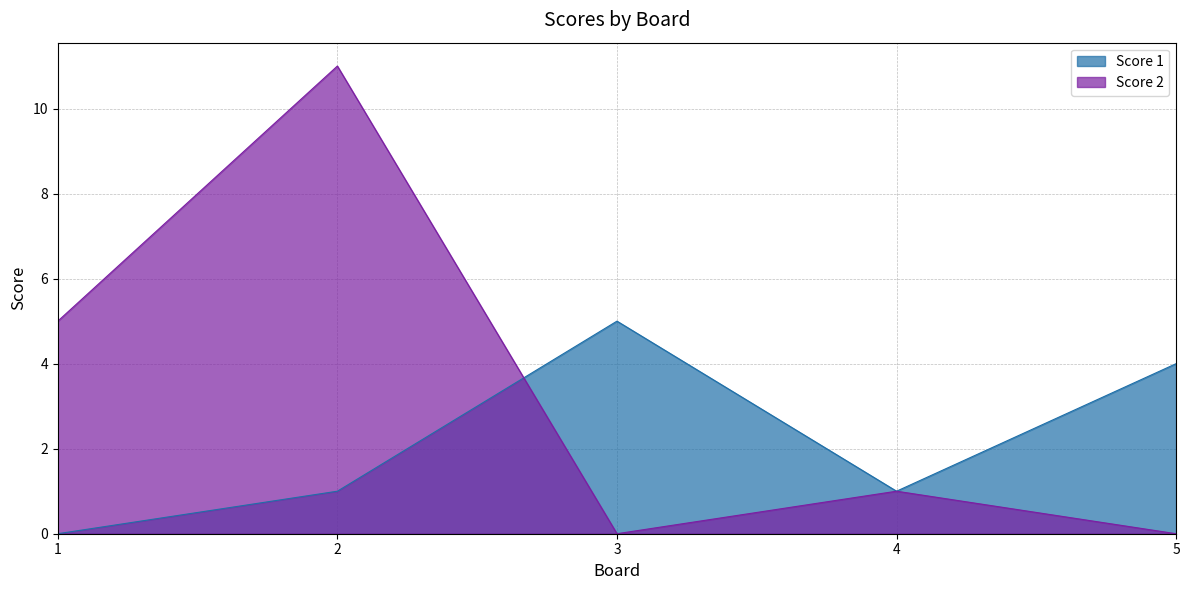

What is the difference between the maximum and minimum values in the Score 2 series?

11